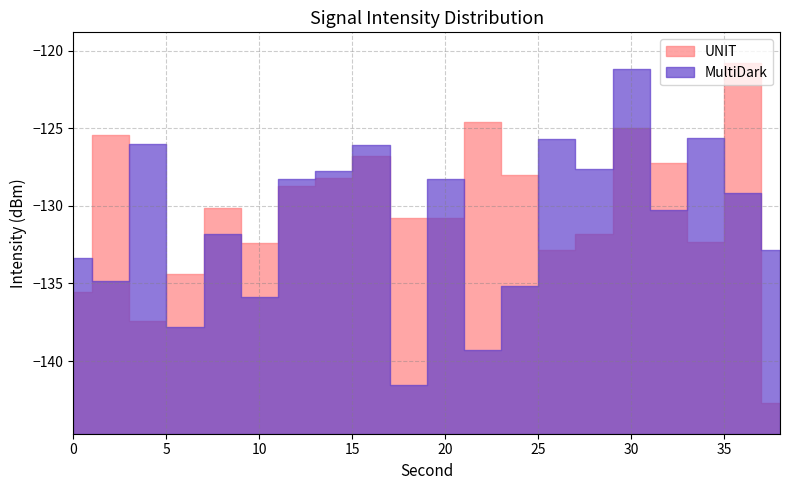

Which category has the lowest value across all series?

38